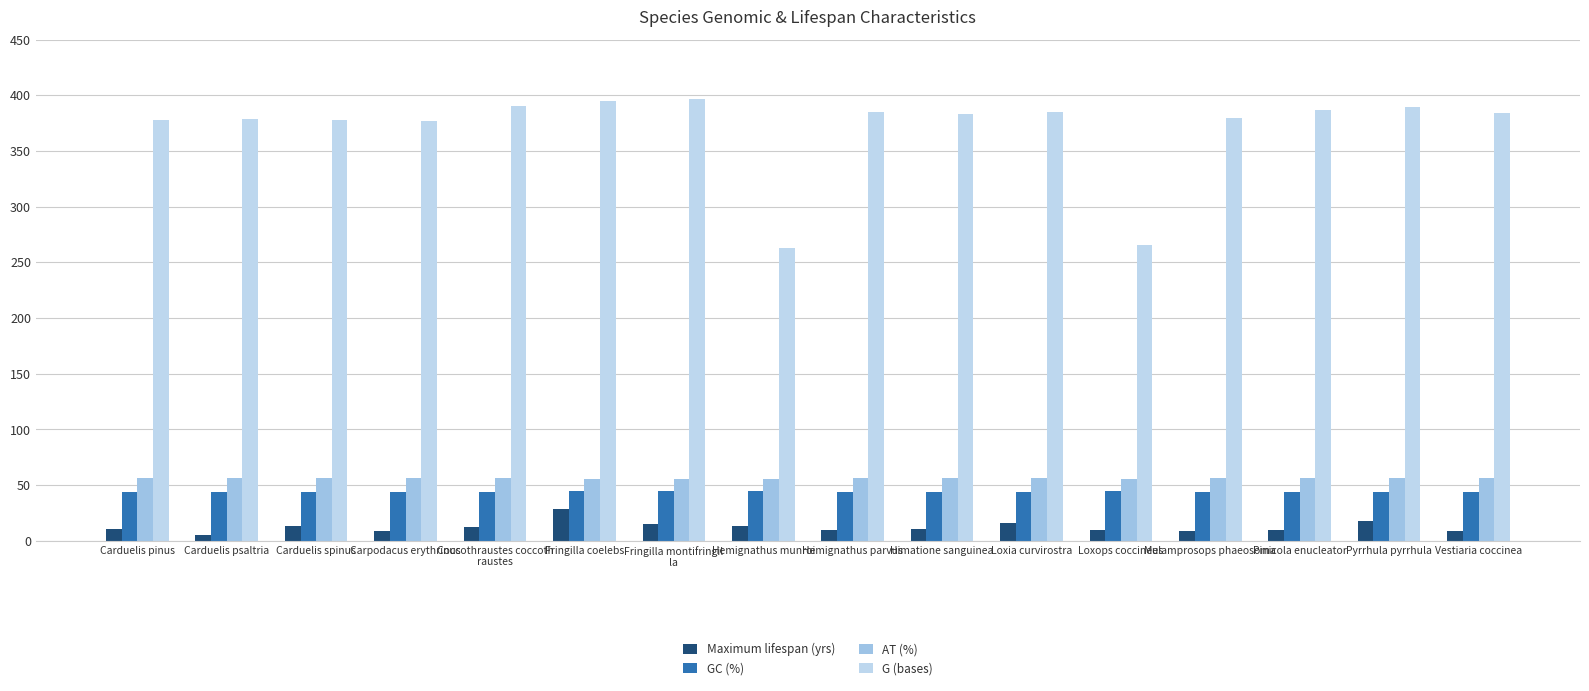

True or false: AT (%) has a value of 80.2 at Carduelis spinus.

False